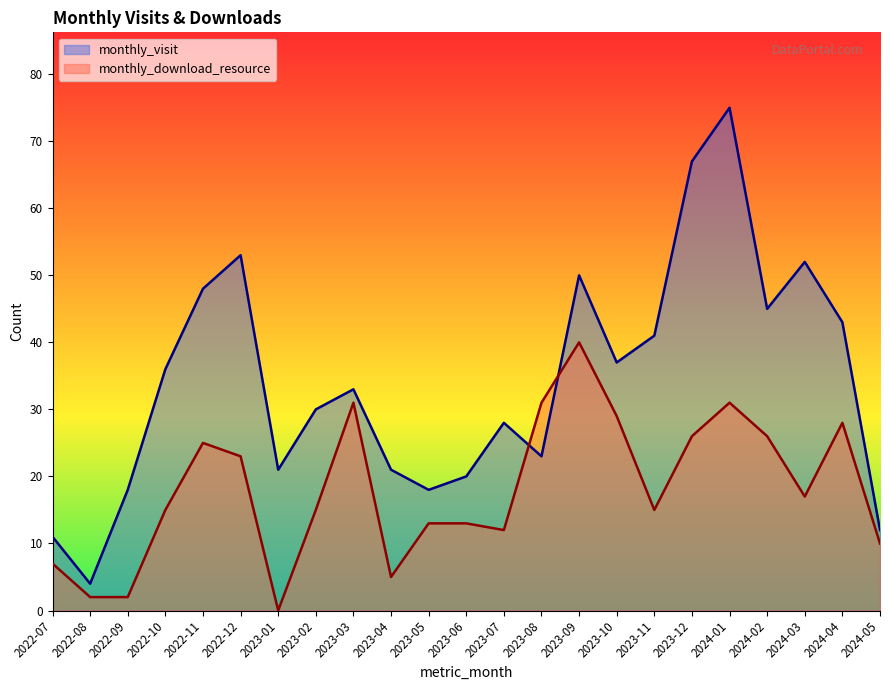

Where is the first local maximum for monthly_download_resource?

2022-11